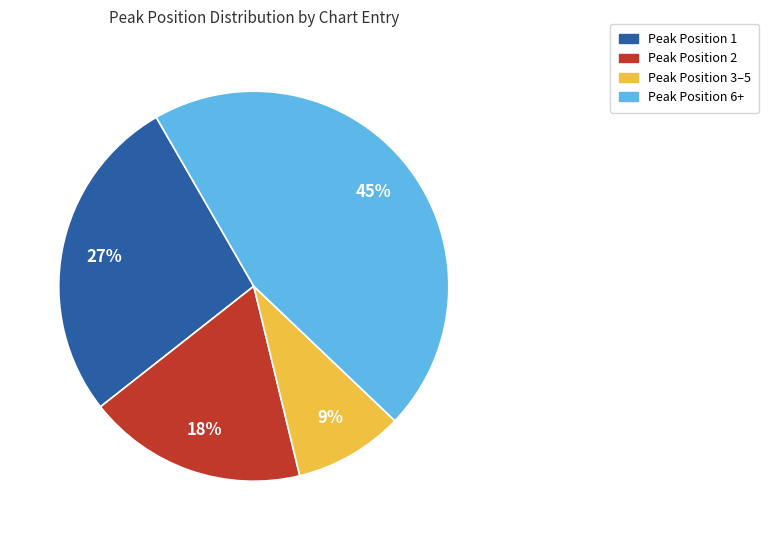

How many slices are in this pie chart?

4